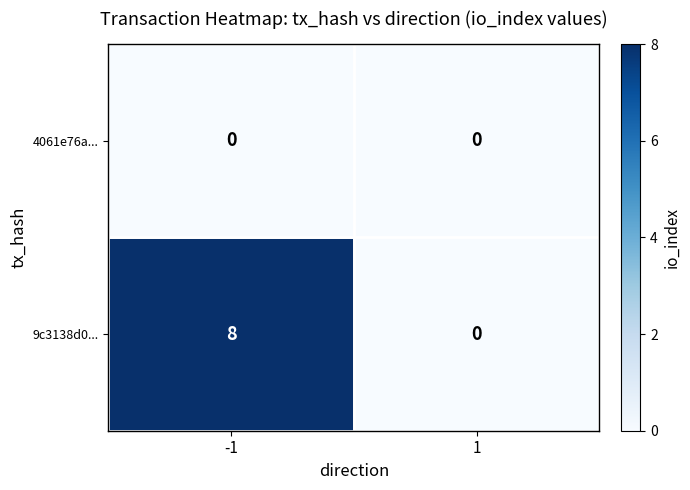

List the series in order of their peak value, lowest first.

4061e76a..., 9c3138d0...